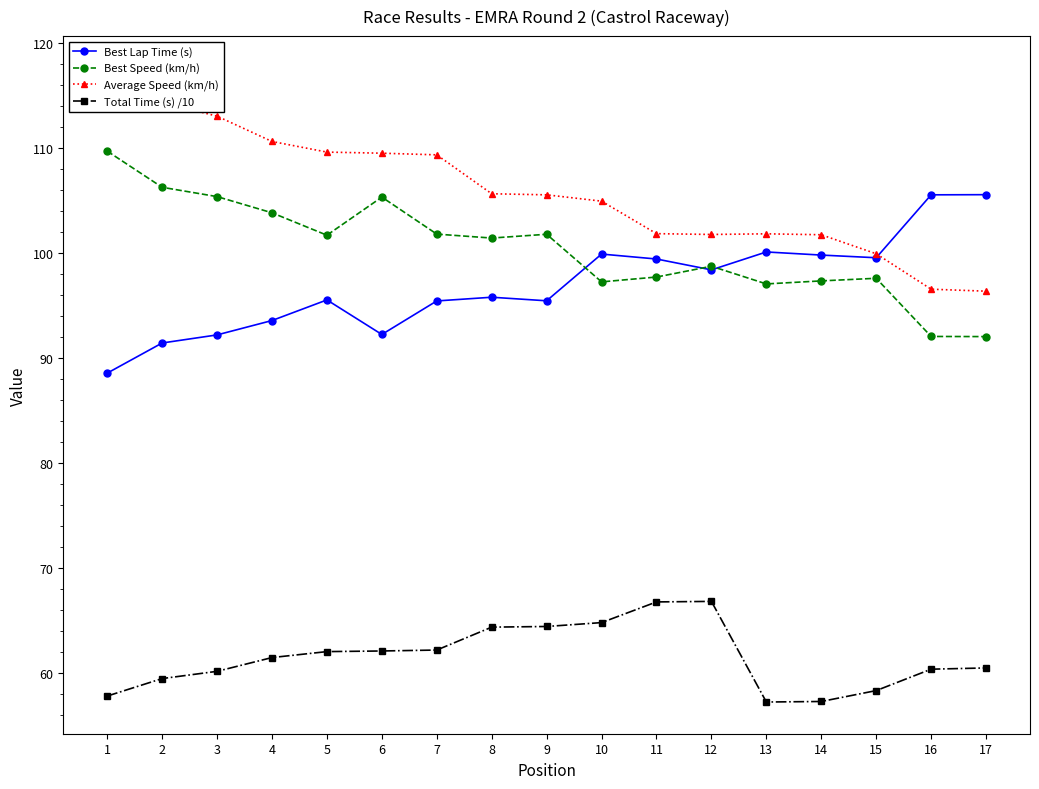

The value of Total Time (s) /10 at 11 is 41.4. True or false?

False